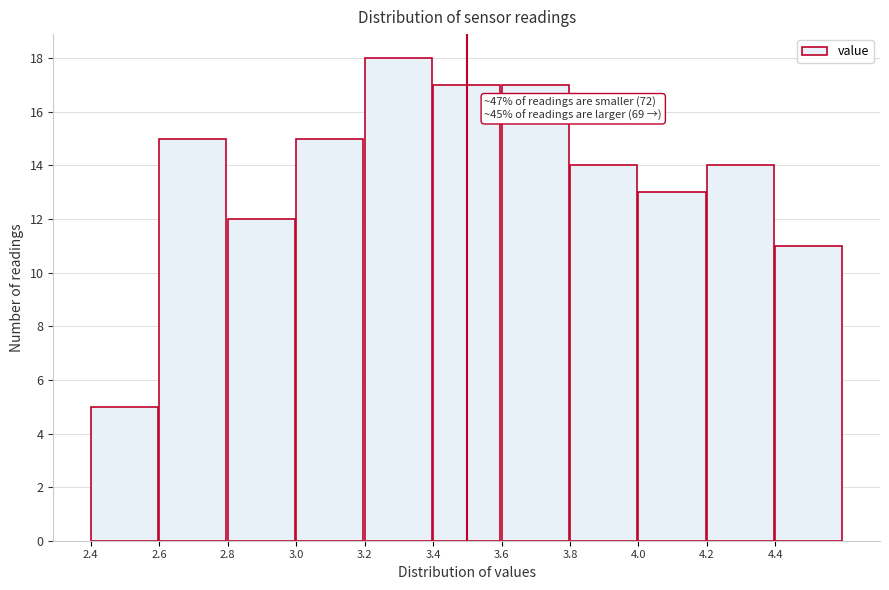

Which range on the x-axis has the tallest bar?

3.2 to 3.4